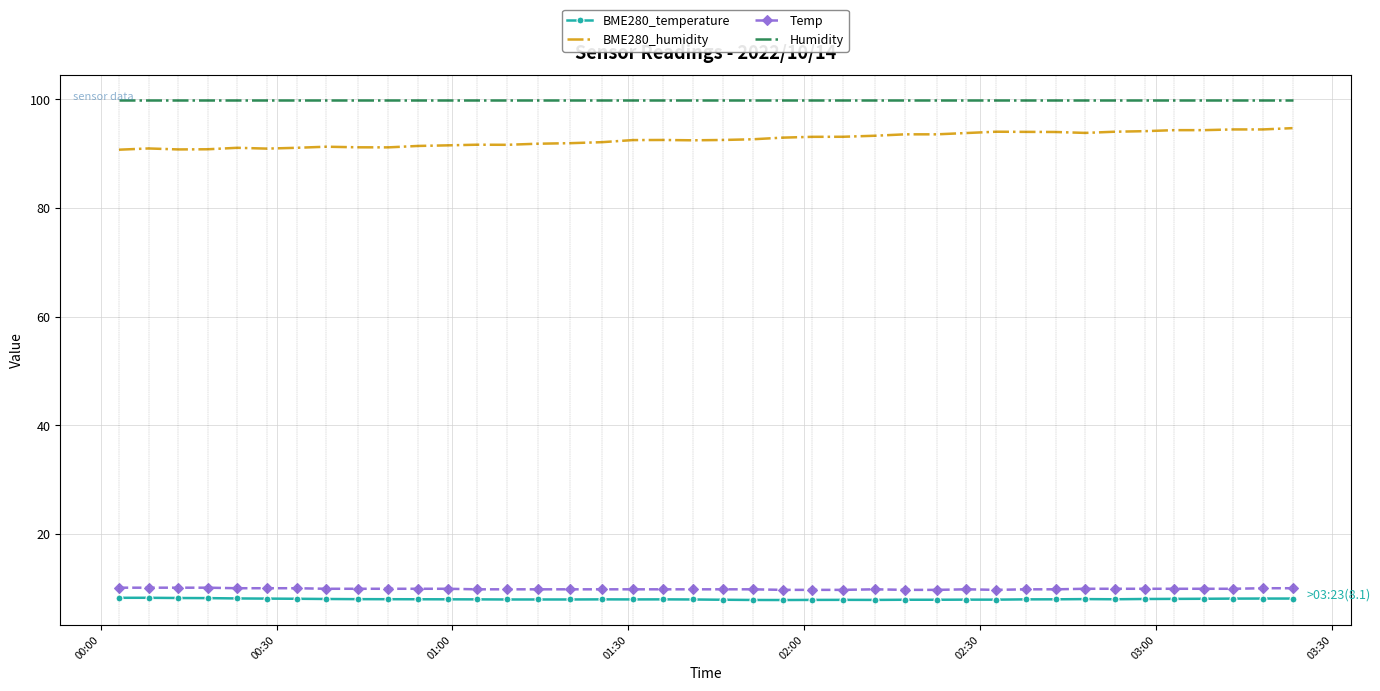

What is the greatest value displayed?

99.9